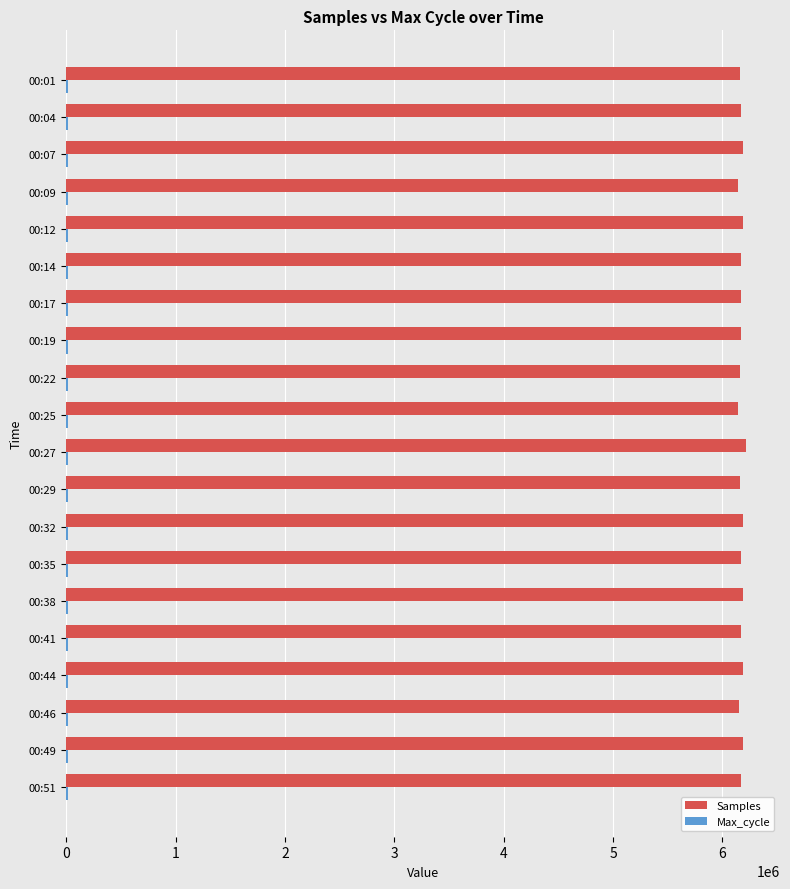

What is the smallest value displayed?

19996